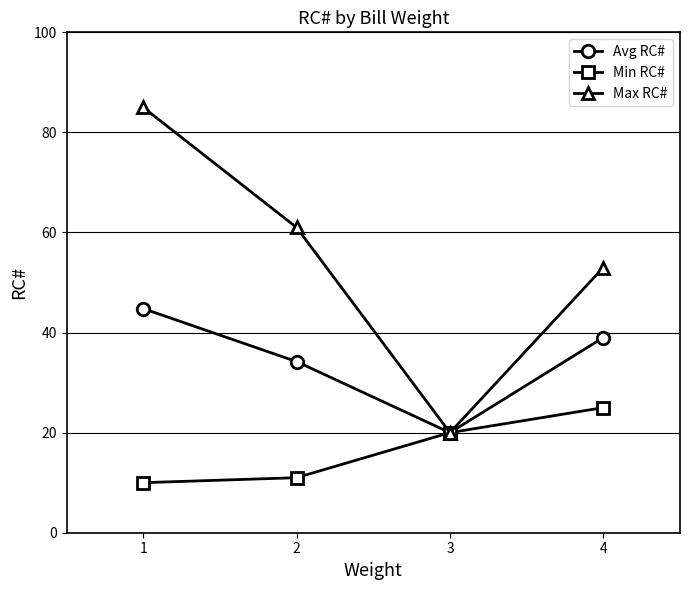

At which label does Max RC# first exceed 61?

1